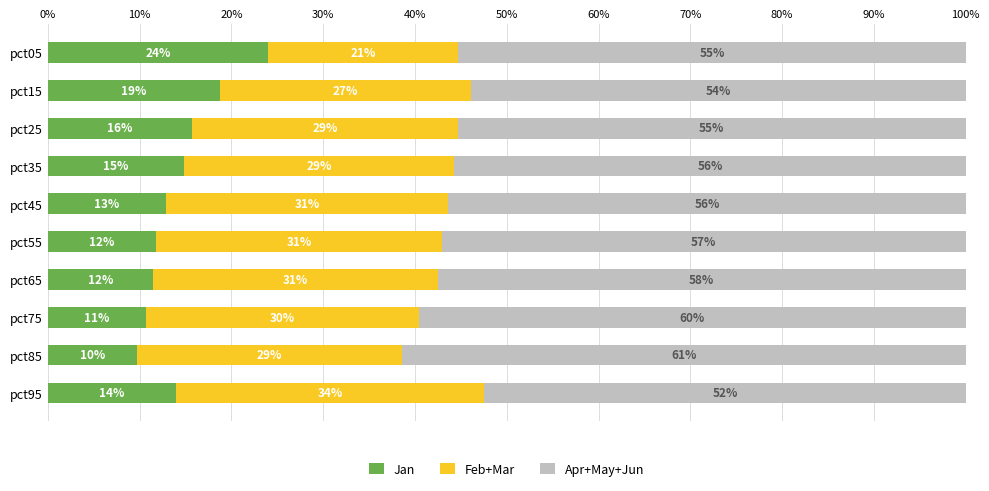

What are all the series names shown in the legend?

Jan, Feb+Mar, Apr+May+Jun